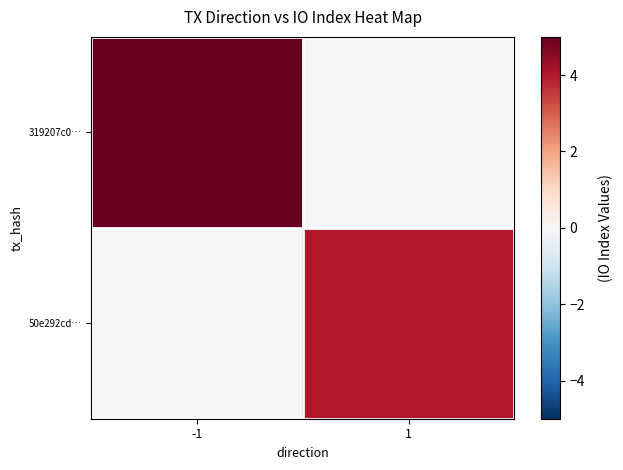

Which series has the largest total across all categories?

319207c0…